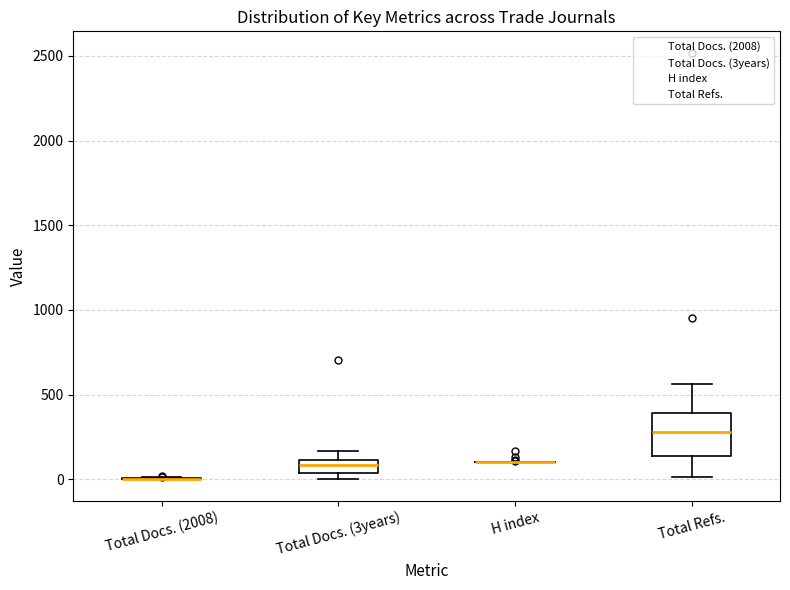

Which box is the tallest, from its lower edge to its upper edge?

Total Refs.